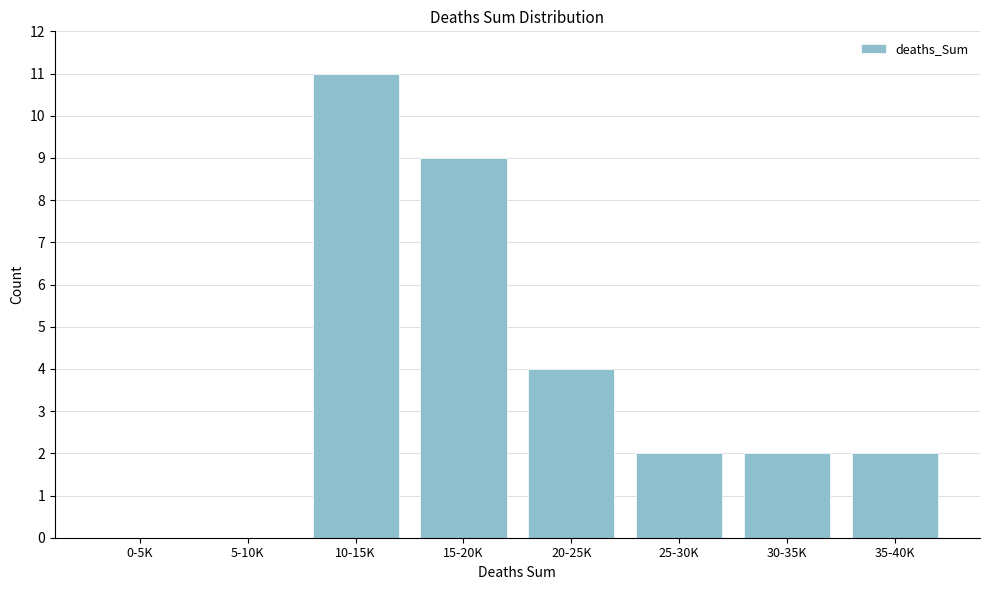

Reading left to right, transcribe all the data shown in this chart.

0-5K=0	5-10K=0	10-15K=11	15-20K=9	20-25K=4	25-30K=2	30-35K=2	35-40K=2